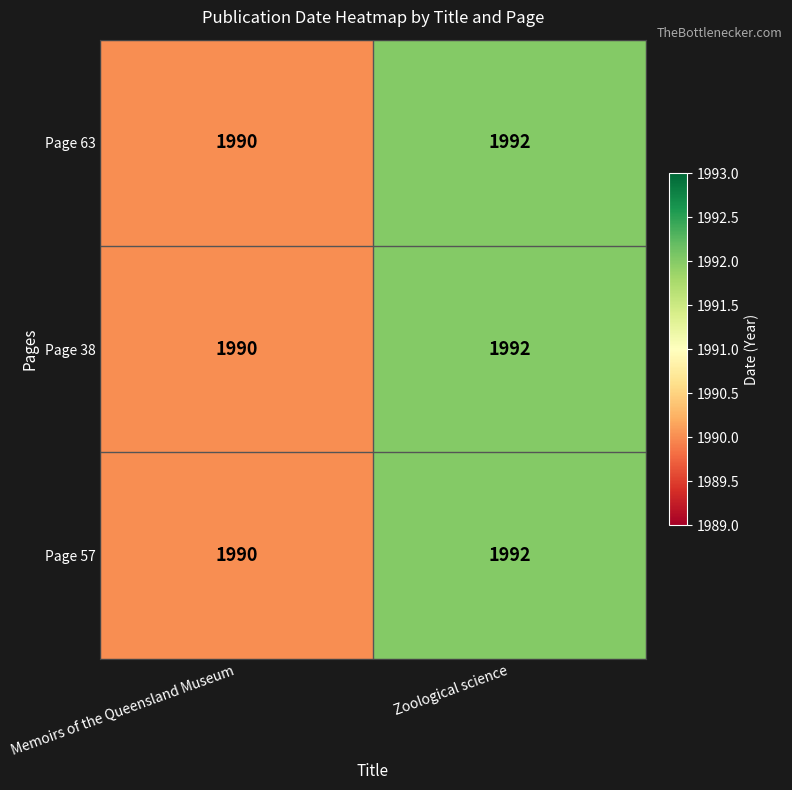

True or false: Page 38 has a value of 2732 at Zoological science.

False